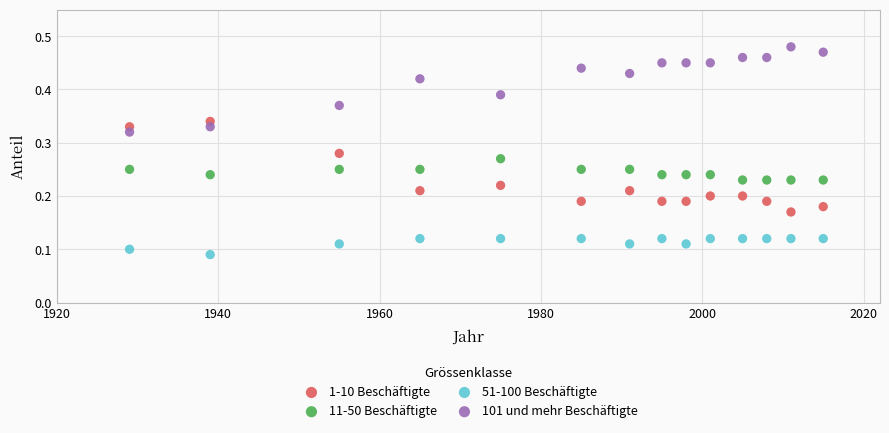

What is the X range (max minus min) for the scatter plot?

86.0